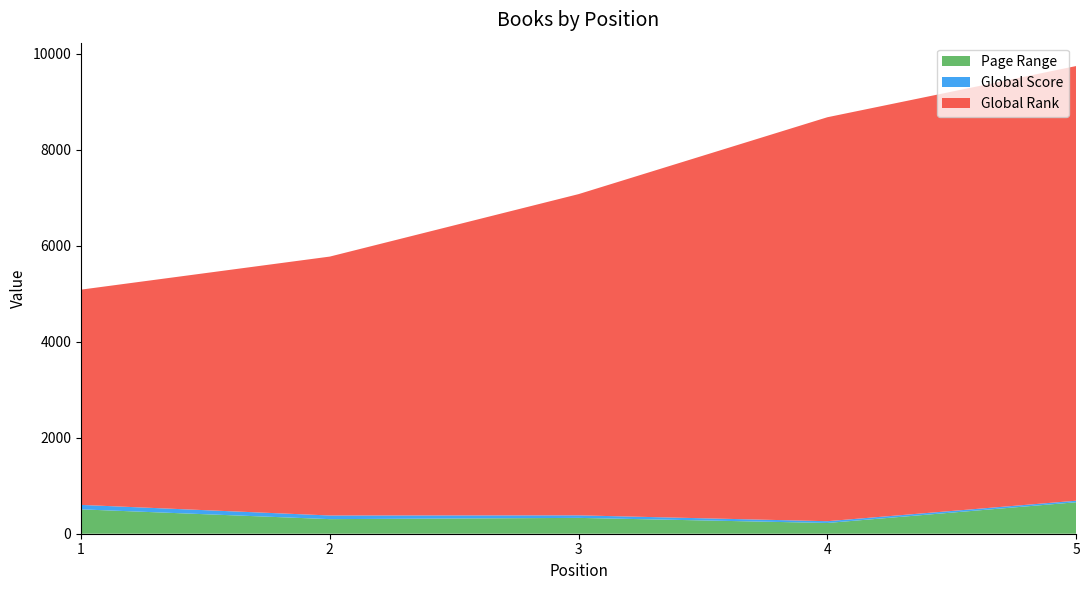

What is the difference between the maximum and minimum values in the Global Rank series?

4660